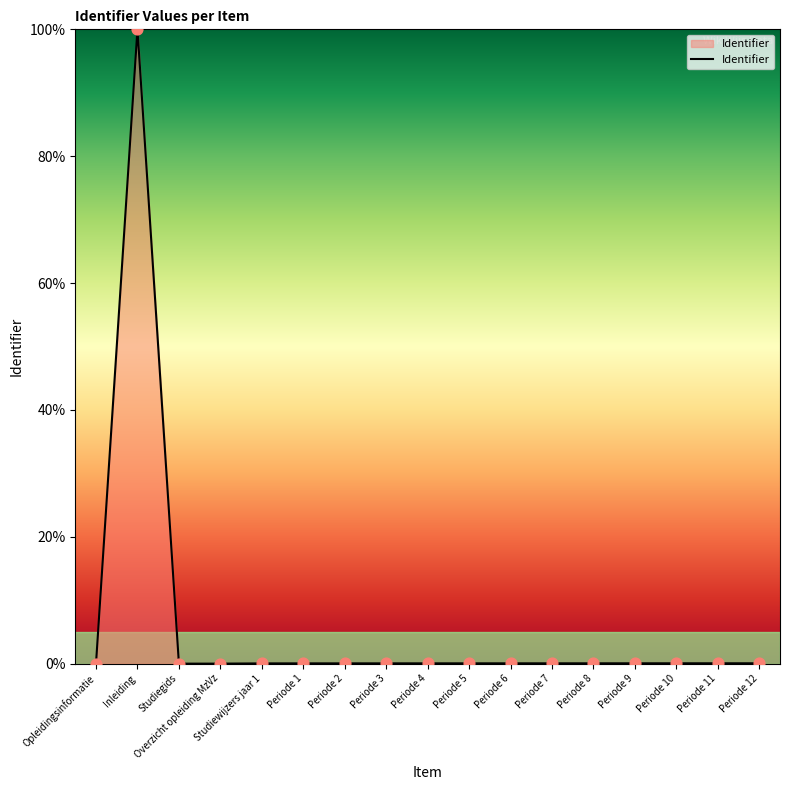

Which category has the highest value across all series?

Inleiding